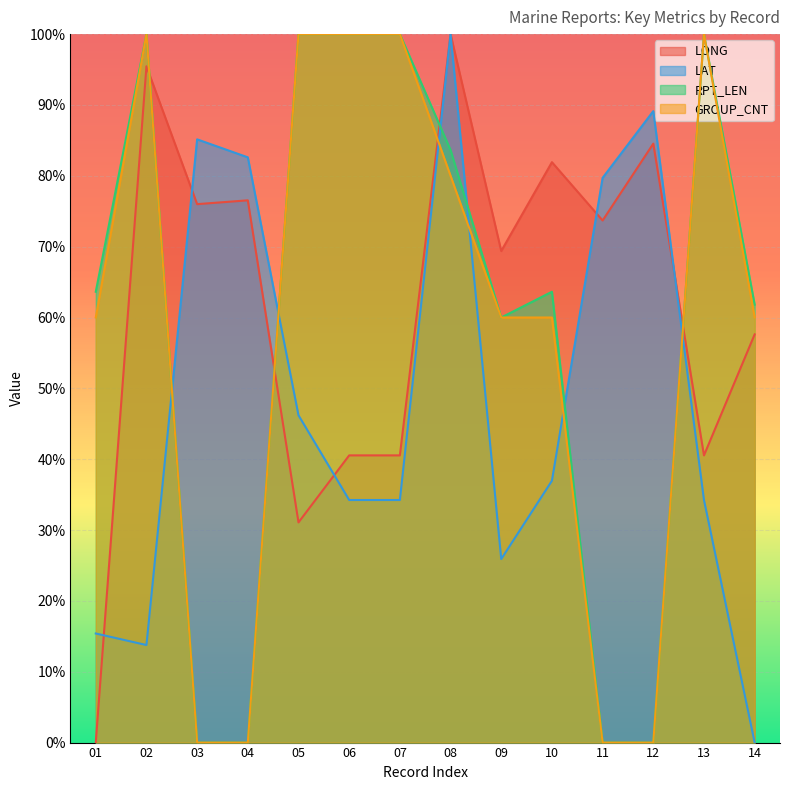

What is the sum of the GROUP_CNT values at 13 and 11?

100.0